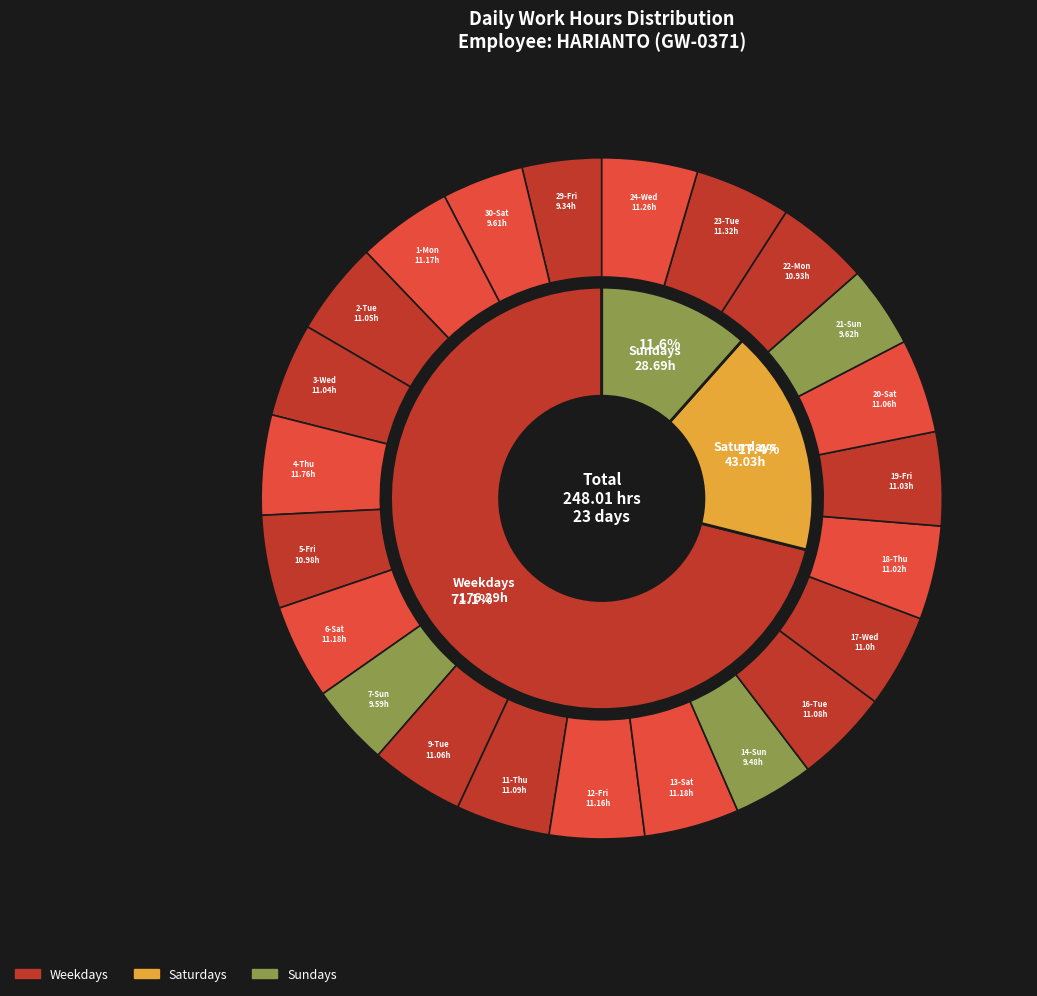

To the nearest percent, what portion does 24-Wed represent?

5%